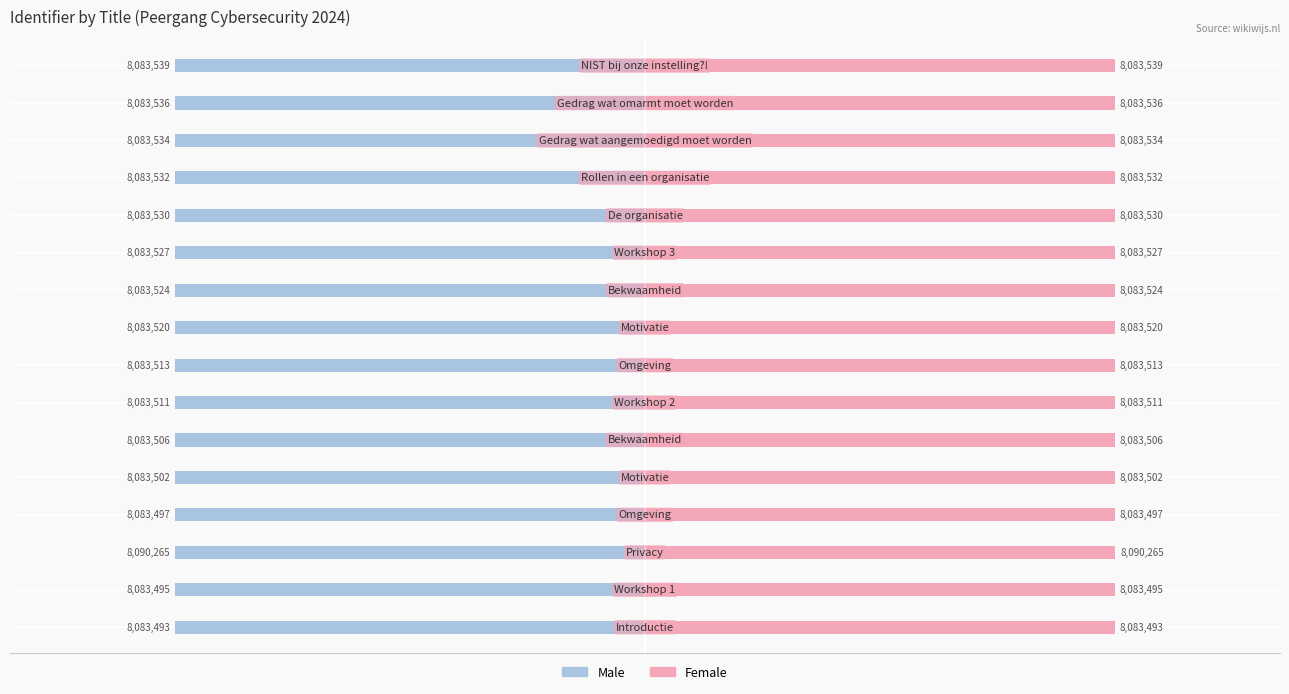

Between 8 and 12, which series saw the biggest shift?

Male